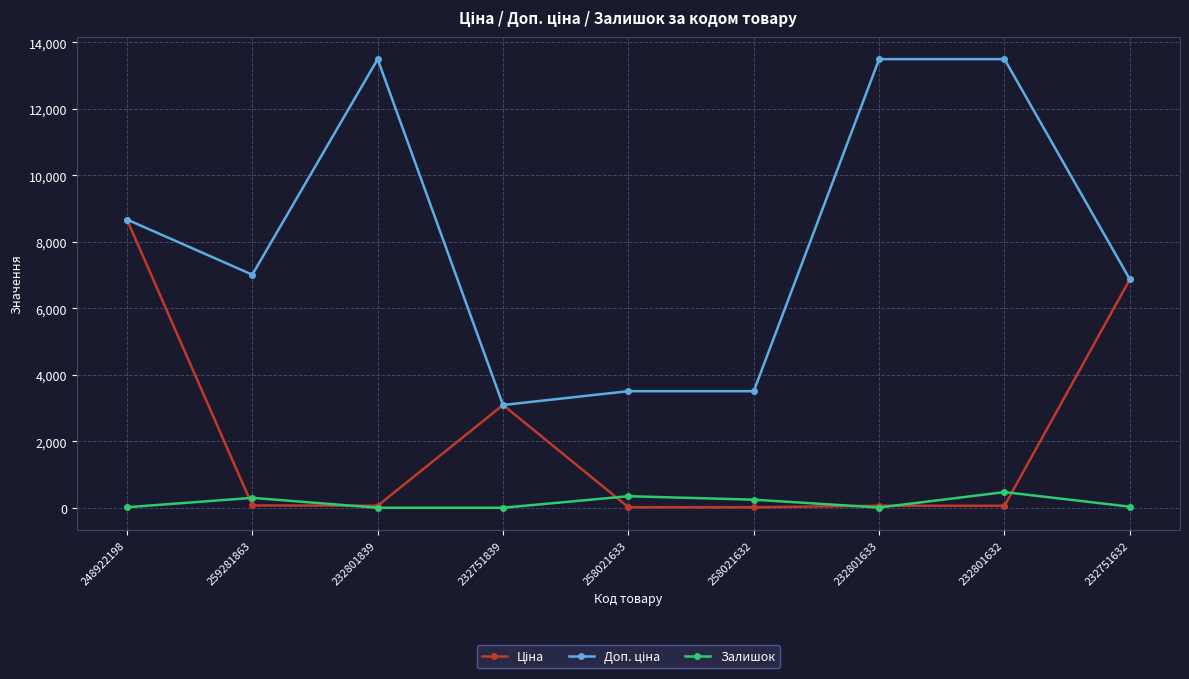

What is the value of the Залишок point at the 8th from the left?

471.0